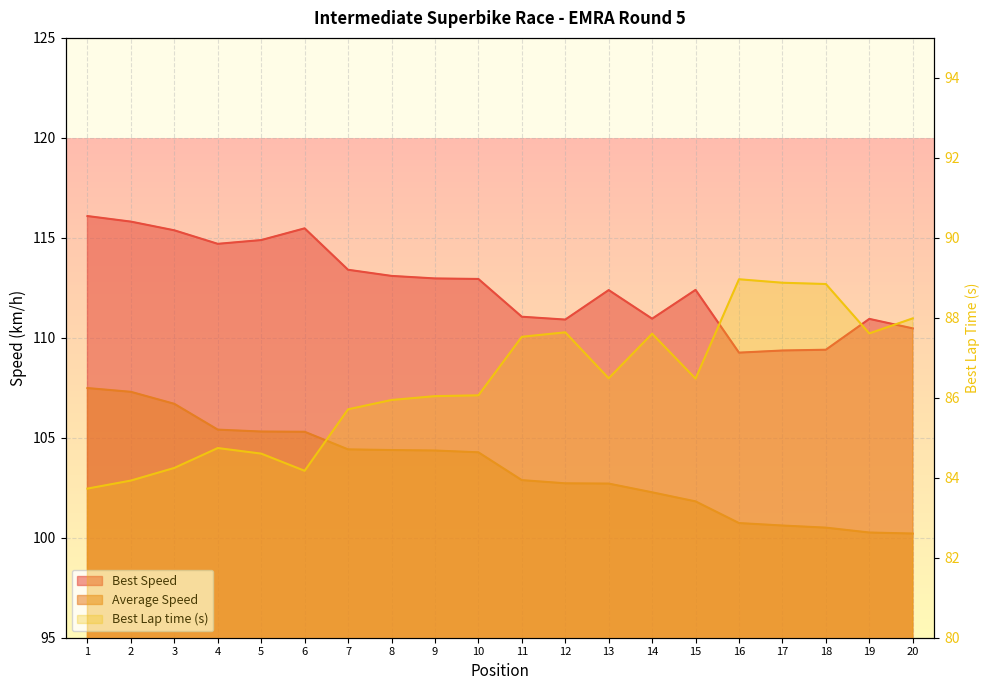

The Total Time series shows 102.9 at 11. True or false?

True